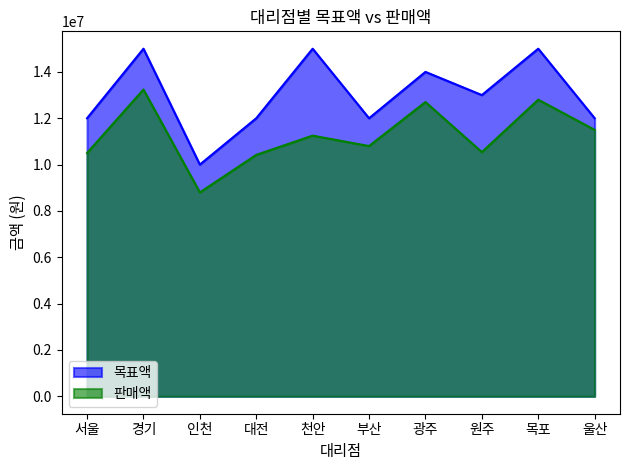

Reading left to right, what are all the values shown in this chart?

목표액: 서울=12000000	경기=15000000	인천=10000000	대전=12000000	천안=15000000	부산=12000000	광주=14000000	원주=13000000	목포=15000000	울산=12000000
판매액: 서울=10500000	경기=13240000	인천=8800000	대전=10420000	천안=11250000	부산=10800000	광주=12700000	원주=10540000	목포=12800000	울산=11500000